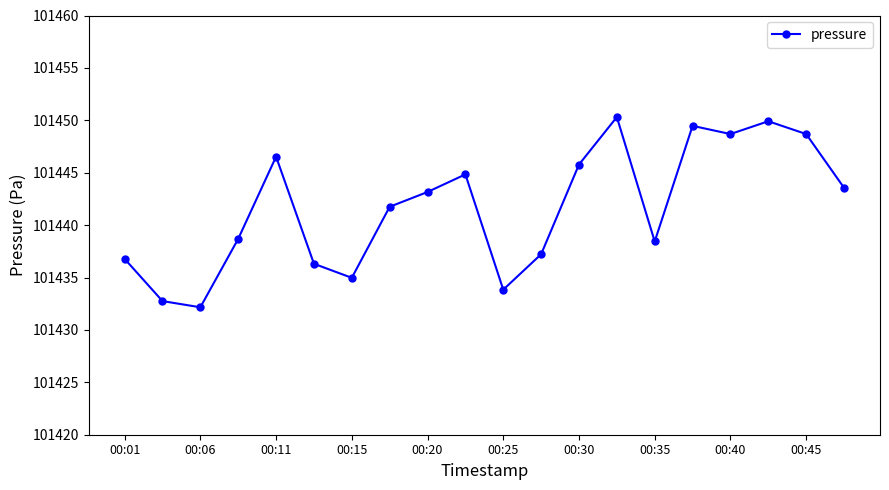

What is the minimum value shown in the chart?

101432.2